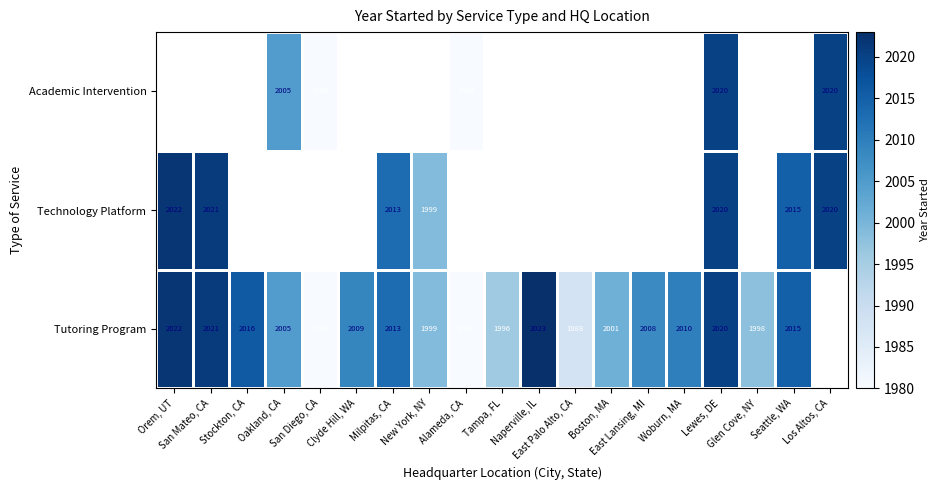

What is the maximum value shown in the chart?

2023